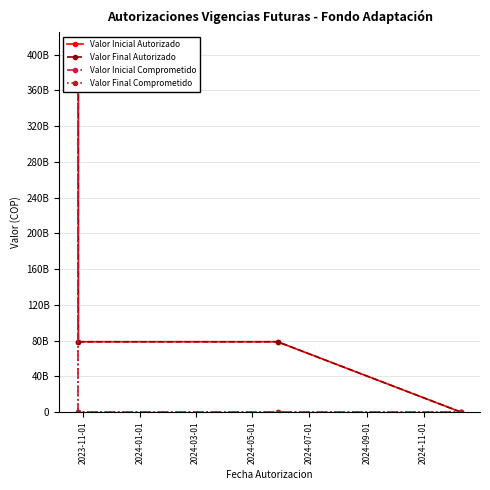

Reading left to right, list all the values displayed in this chart.

Valor Inicial Autorizado: 404814475277	78750000000	78750000000	4777500
Valor Final Autorizado: 404814475277	78750000000	78750000000	4777500
Valor Inicial Comprometido: 404814475277	0	0	0
Valor Final Comprometido: 404814475277	0	0	0